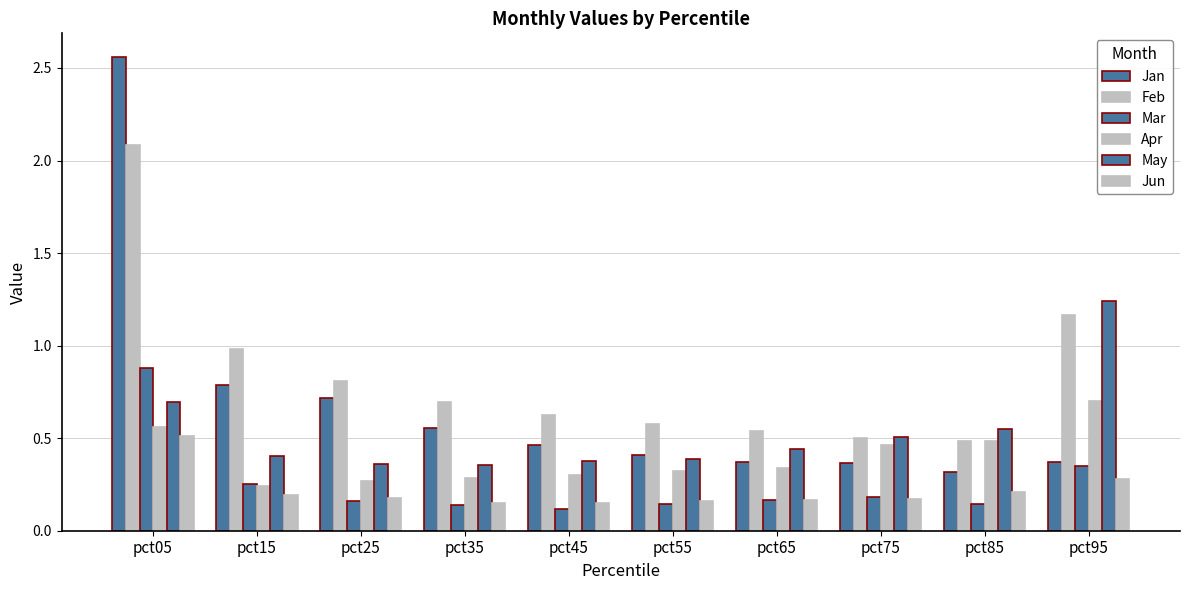

Count the number of data series in this chart.

6